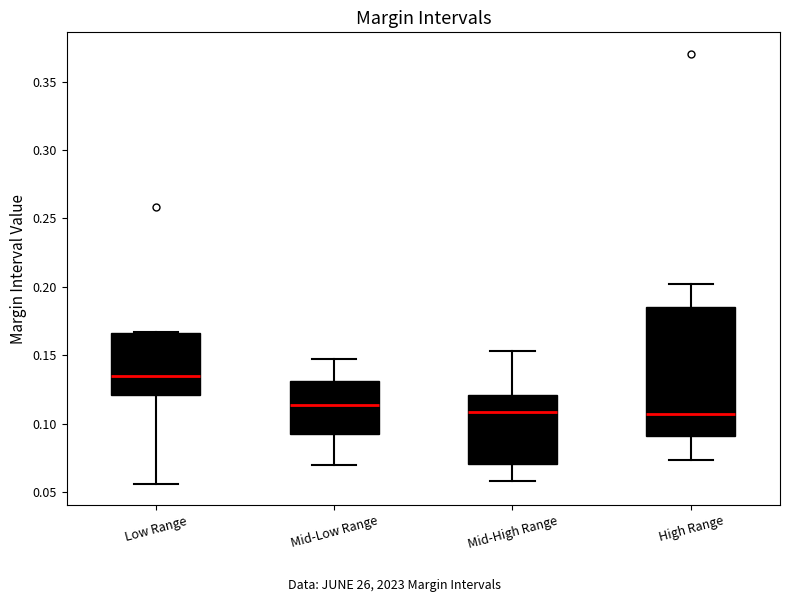

Where is the upper edge of the box for High Range on the y-axis? The values are not printed on the chart, so give them approximately, as read against the axis.

0.185